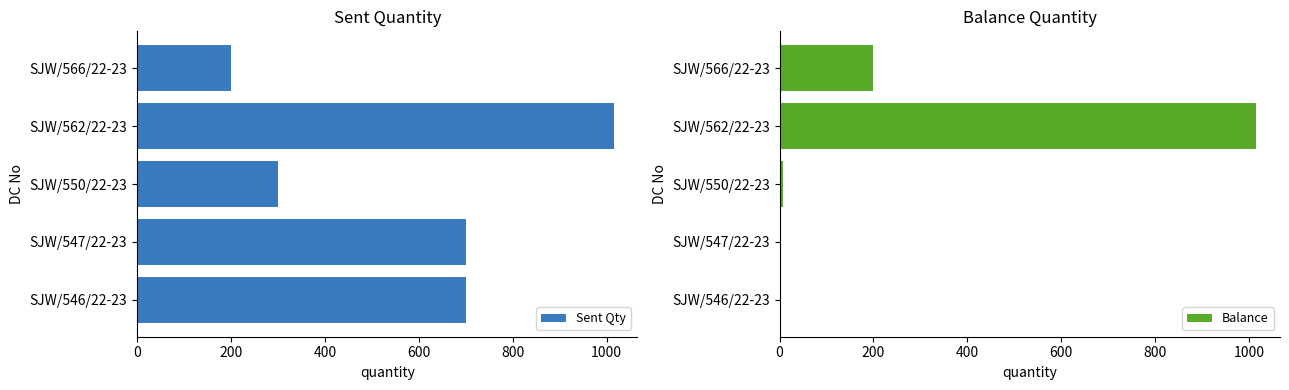

What is the sum of the Sent Qty values at SJW/566/22-23 and SJW/546/22-23?

900